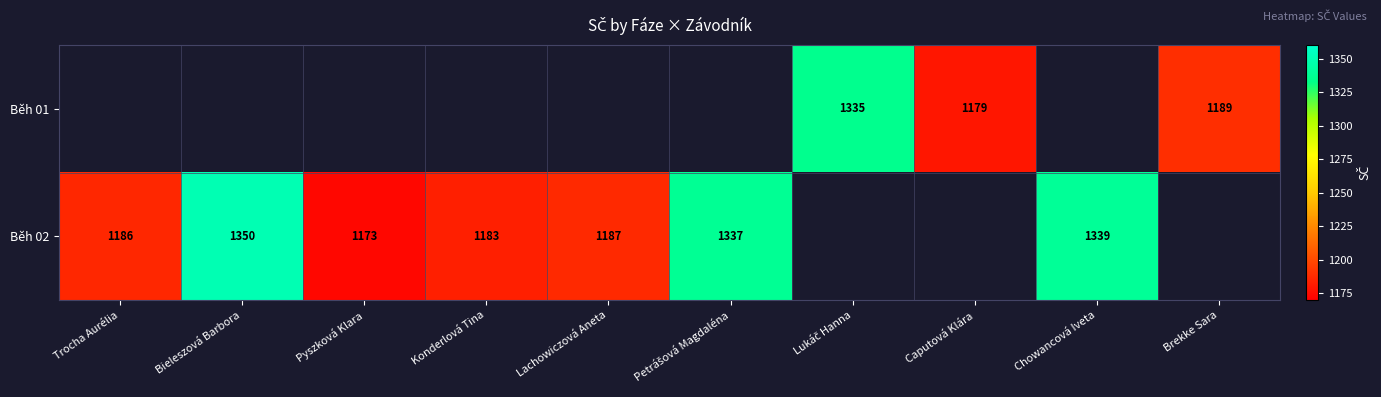

What is the difference between the Běh 02 values at Bieleszová Barbora and Konderlová Tina?

167